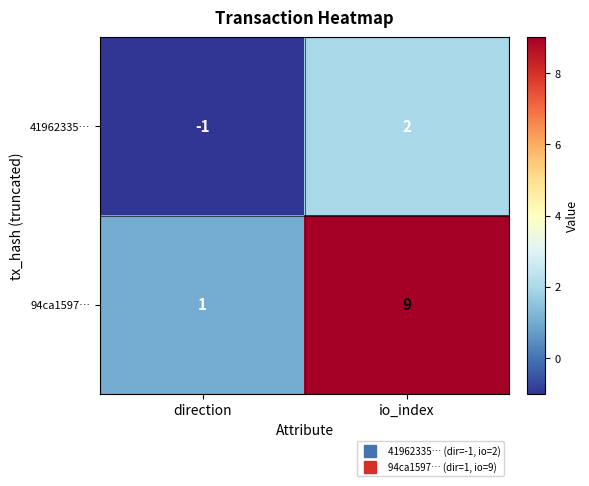

Which category has the highest value across all series?

io_index